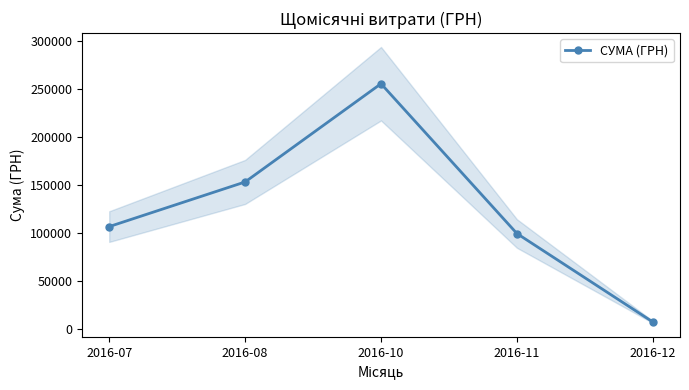

At which category does the chart reach its peak across all series?

2016-10